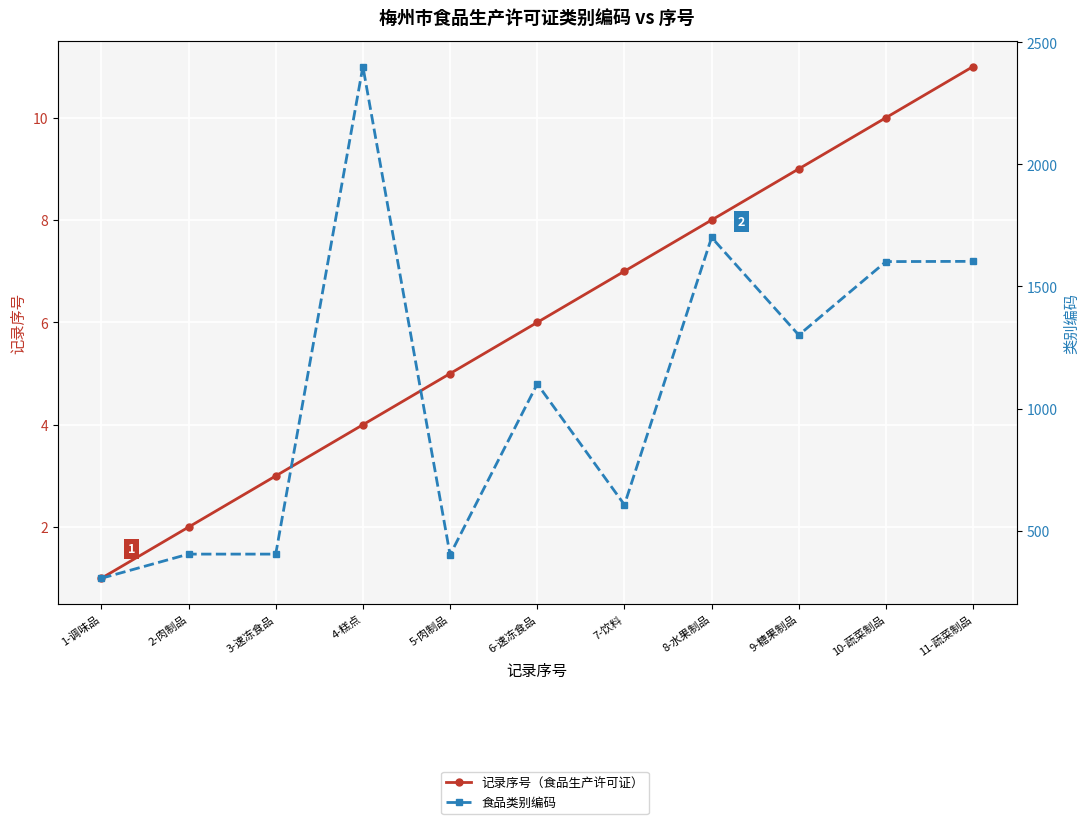

List the series in order of their peak value, highest first.

食品类别编码, 记录序号（食品生产许可证）